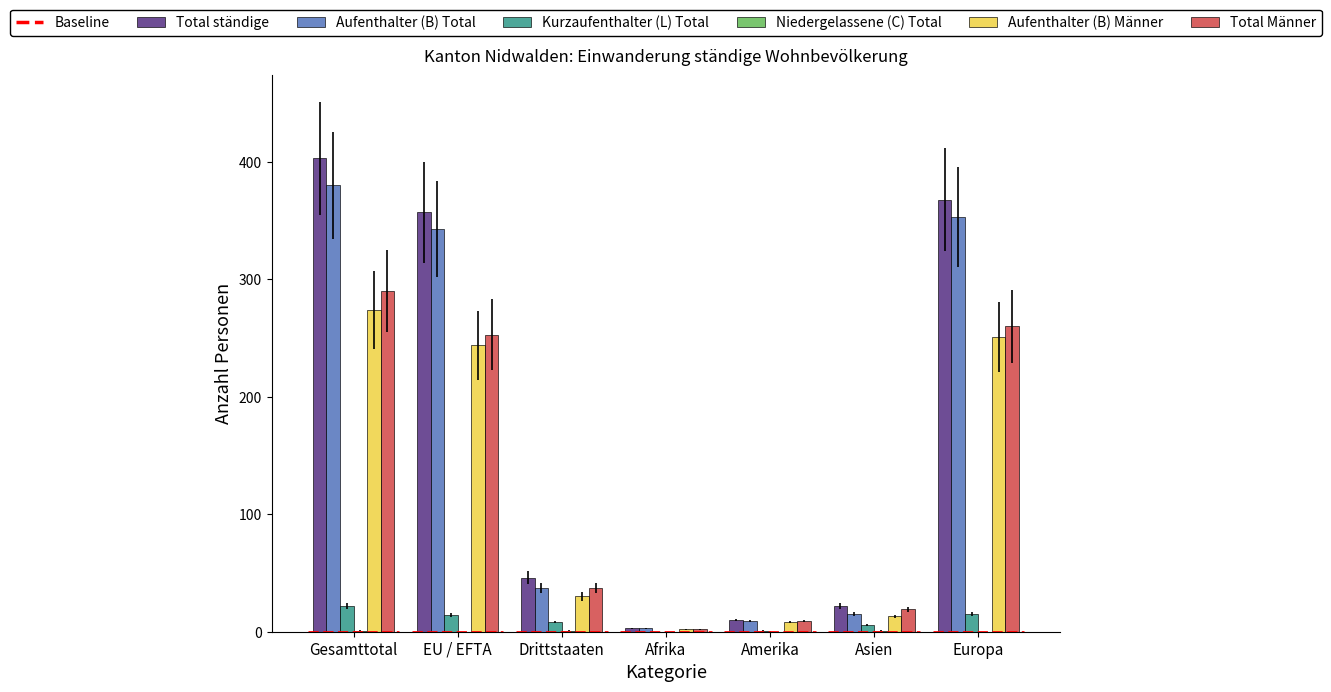

True or false: Kurzaufenthalter (L) Total has a value of 0 at Afrika.

True